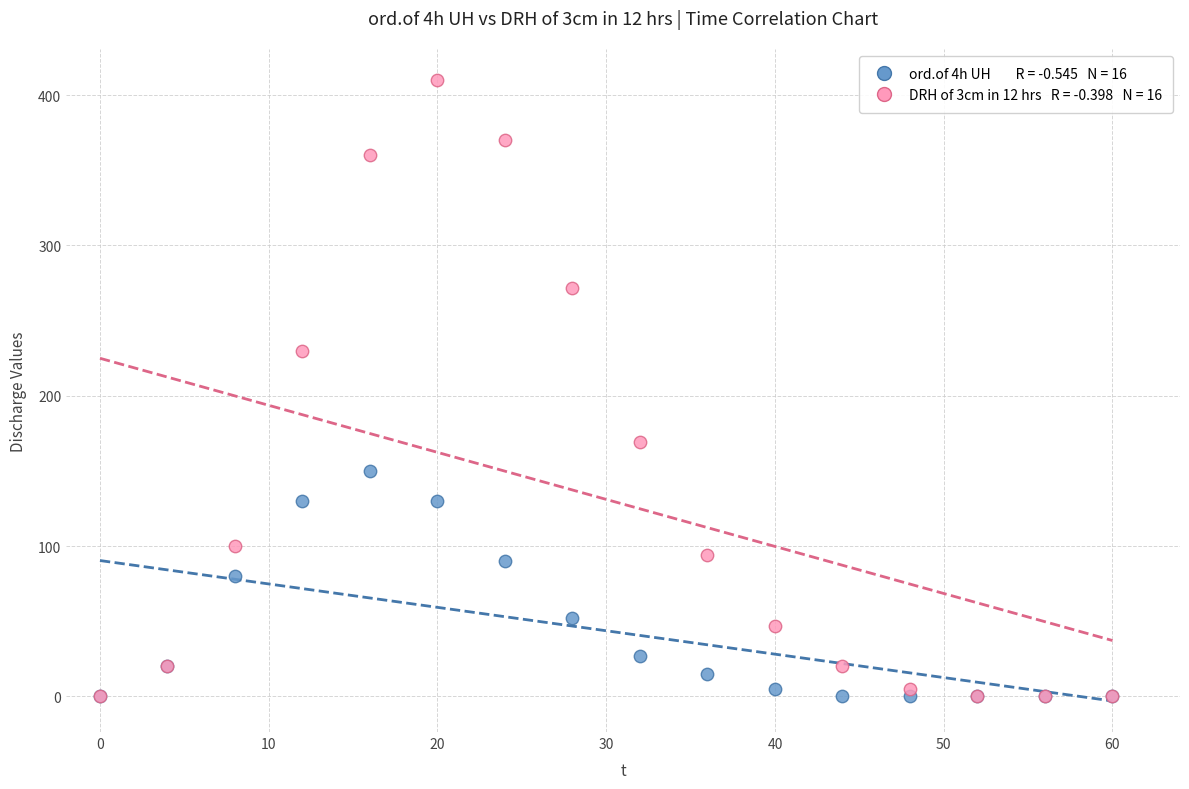

Across all series, what Y value is closest to 205?

230